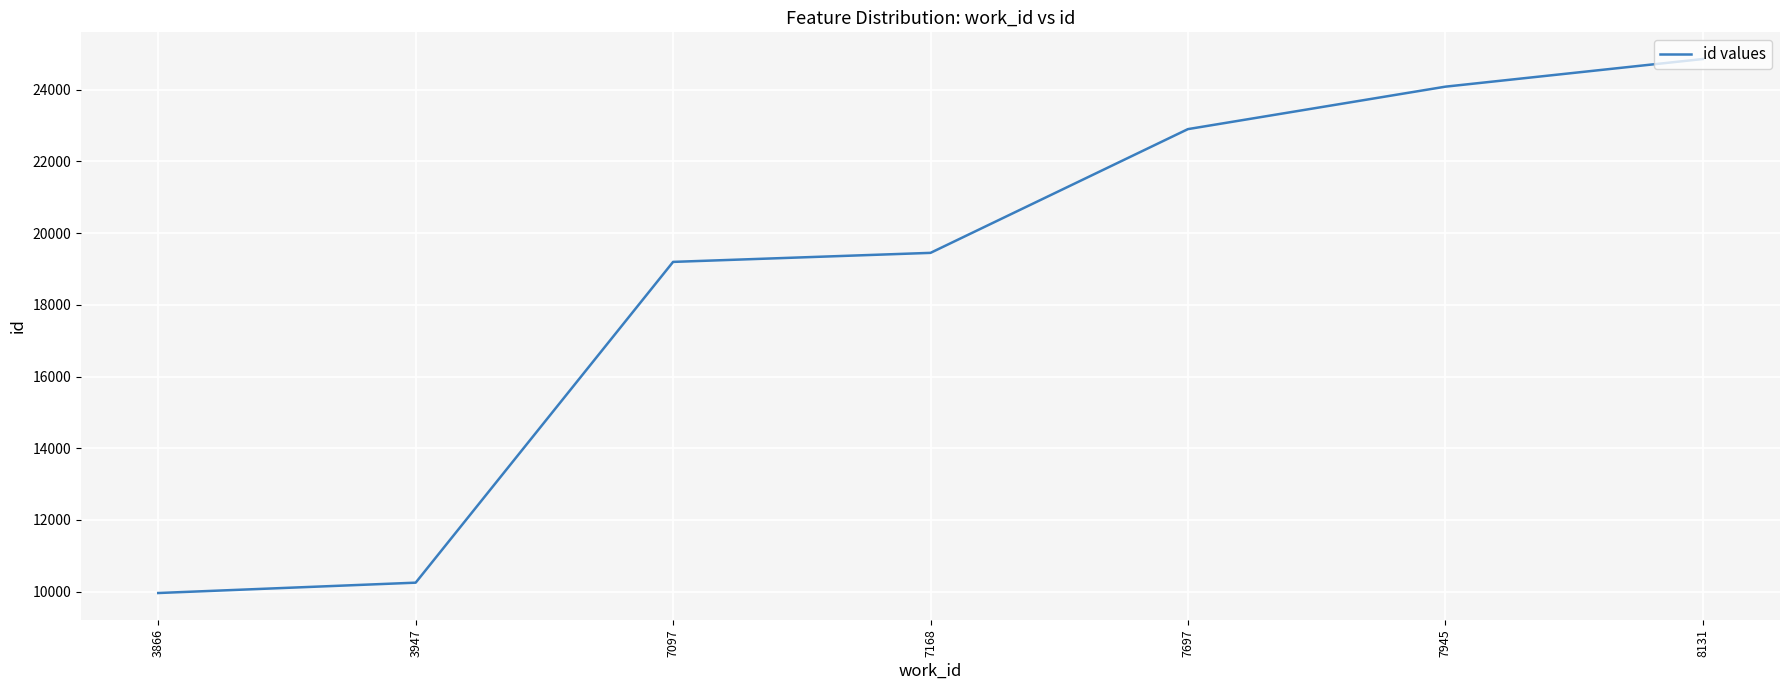

Does the chart have visible grid lines?

Yes